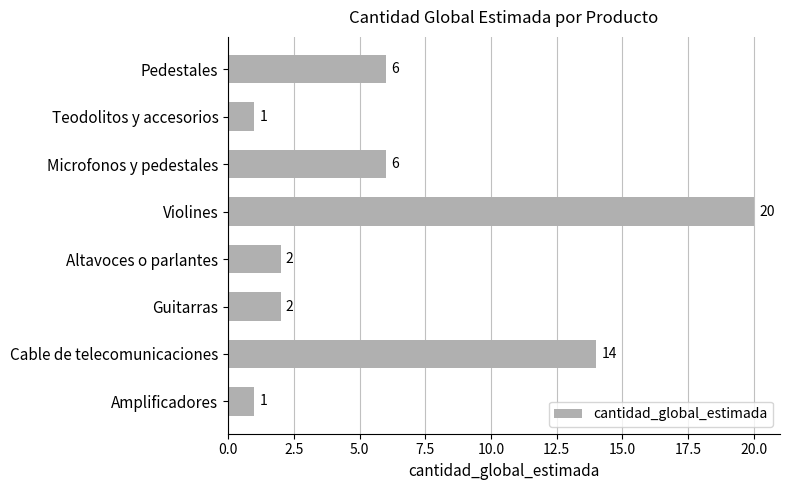

Does the chart contain stacked bars?

No